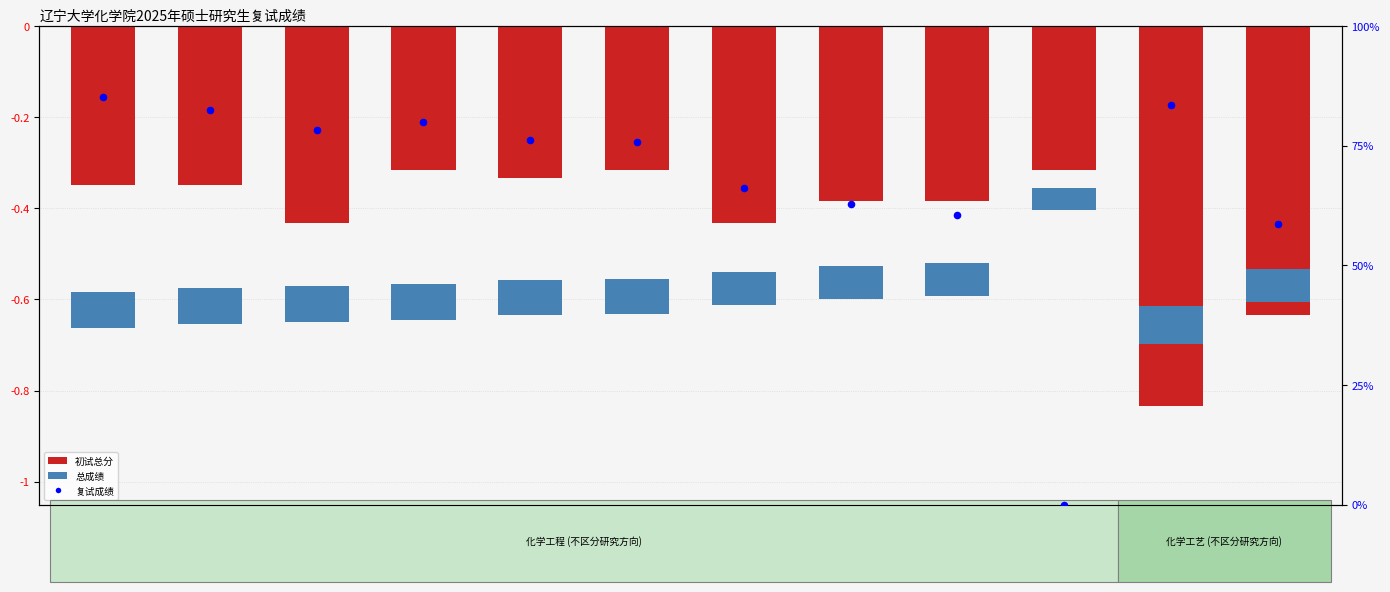

Which series has the widest spread of Y values?

复试成绩 (percentile)